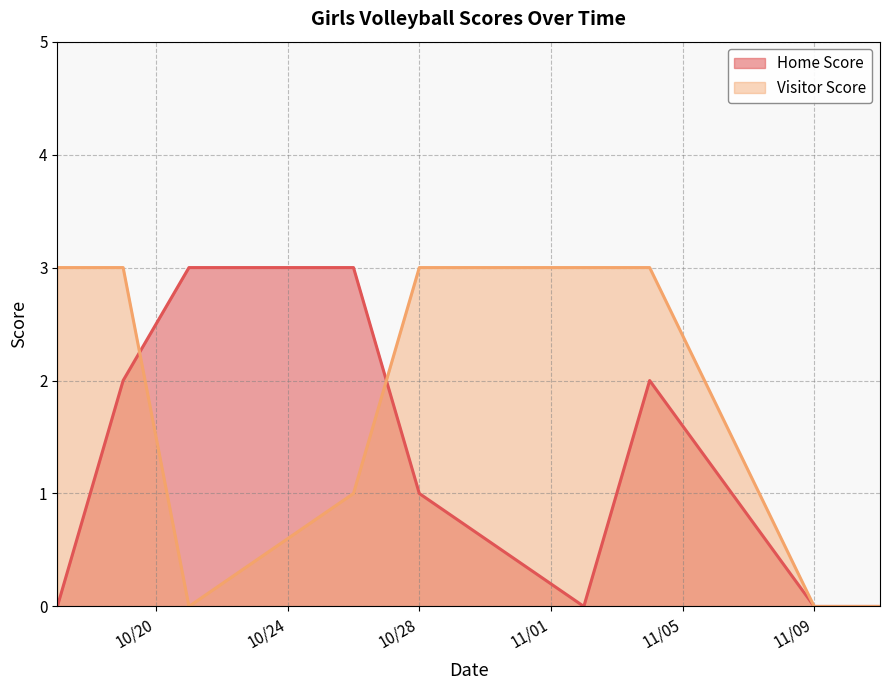

Is it true that Visitor Score equals 5 at 2020-10-17?

False